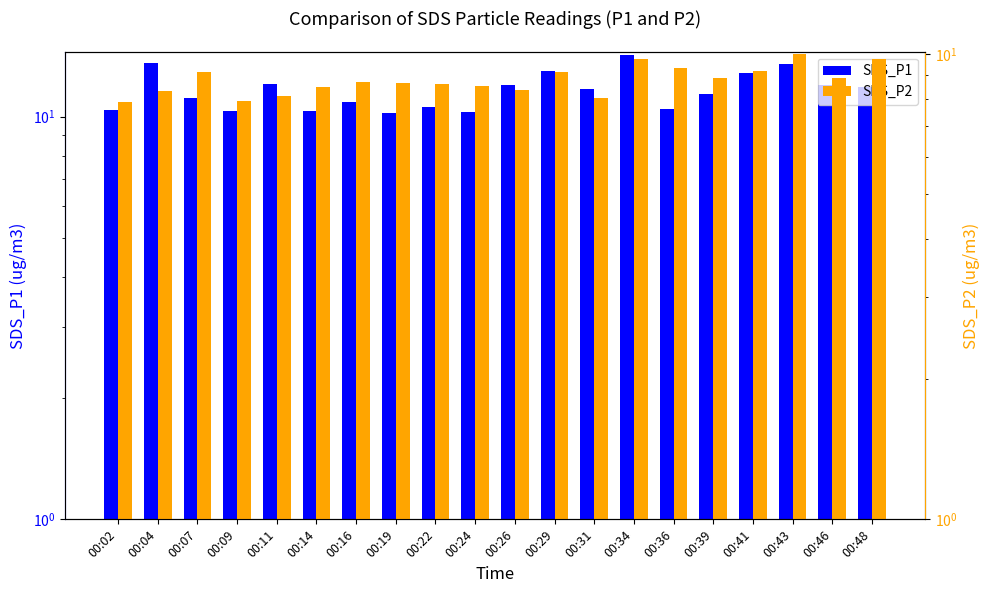

At which label does SDS_P1 reach its peak?

00:34